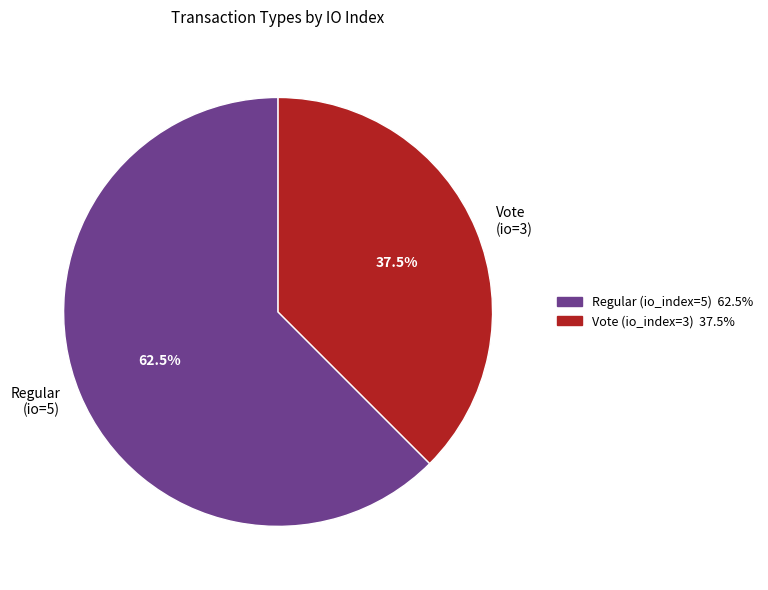

Which slice is the largest?

Regular (io=5)